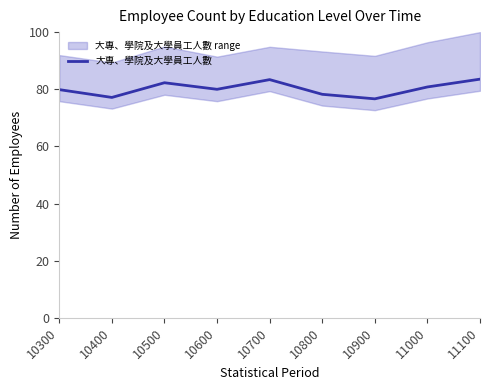

Which category has the highest value across all series?

11100